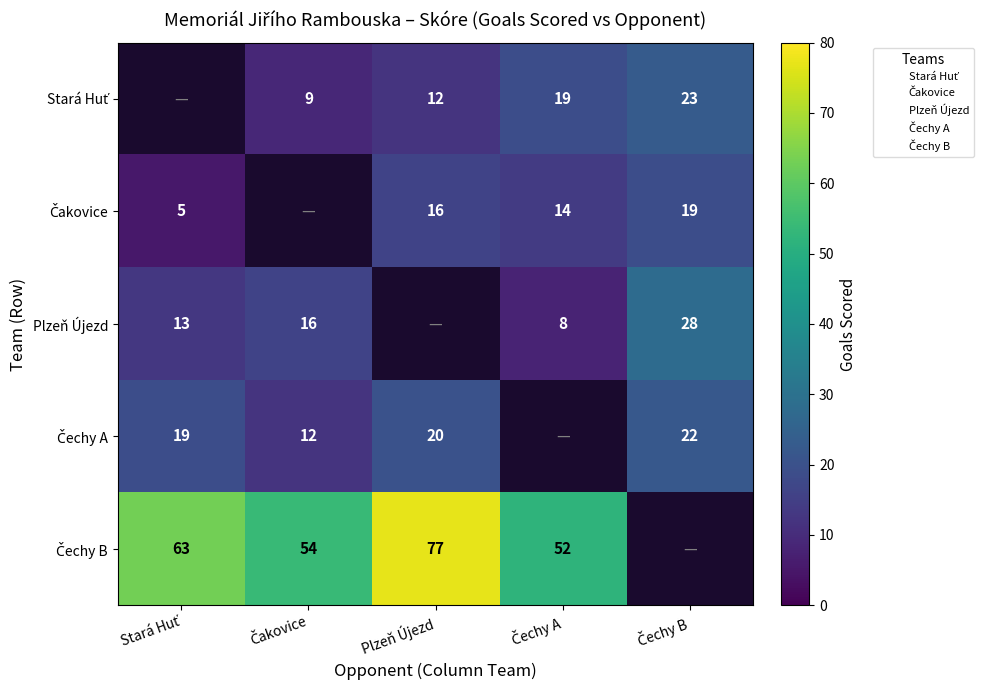

Which series has the largest total across all categories?

Čechy B